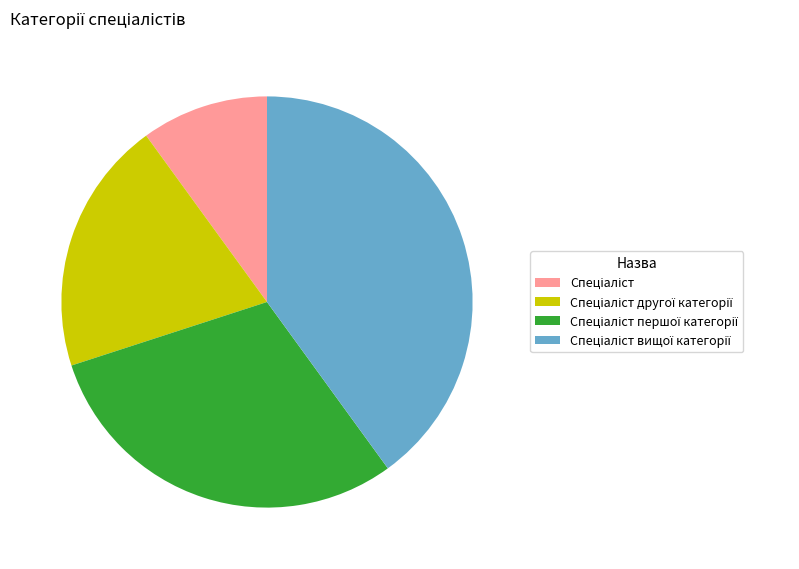

Does any single category account for the majority?

No